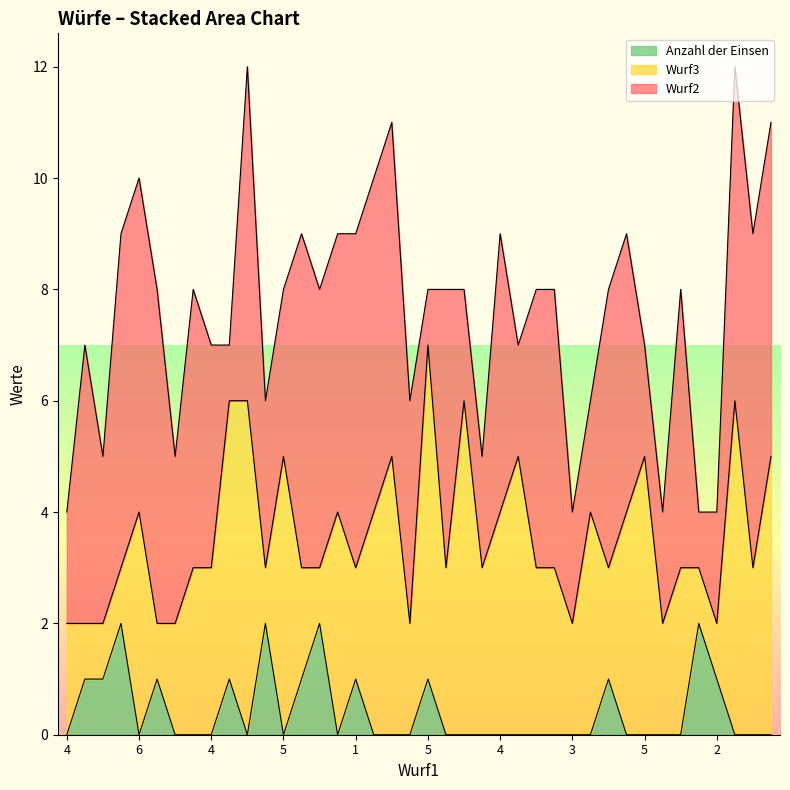

Reading right to left, transcribe all the data shown in this chart.

Wurf2: 2=6	4=6	3=6	2=2	6=1	6=5	5=2	5=2	5=5	5=5	4=2	3=2	4=5	6=5	4=2	4=5	2=2	3=2	2=5	5=1	6=4	2=6	5=6	1=6	5=5	1=5	1=6	5=3	1=3	3=6	6=1	4=4	5=5	3=3	5=6	6=6	1=6	5=3	6=5	4=2
Wurf3: 2=5	4=3	3=6	2=1	6=1	6=3	5=2	5=5	5=4	5=2	4=4	3=2	4=3	6=3	4=5	4=4	2=3	3=6	2=3	5=6	6=2	2=5	5=4	1=2	5=4	1=1	1=2	5=5	1=1	3=6	6=5	4=3	5=3	3=2	5=1	6=4	1=1	5=1	6=1	4=2
Anzahl der Einsen: 2=0	4=0	3=0	2=1	6=2	6=0	5=0	5=0	5=0	5=1	4=0	3=0	4=0	6=0	4=0	4=0	2=0	3=0	2=0	5=1	6=0	2=0	5=0	1=1	5=0	1=2	1=1	5=0	1=2	3=0	6=1	4=0	5=0	3=0	5=1	6=0	1=2	5=1	6=1	4=0